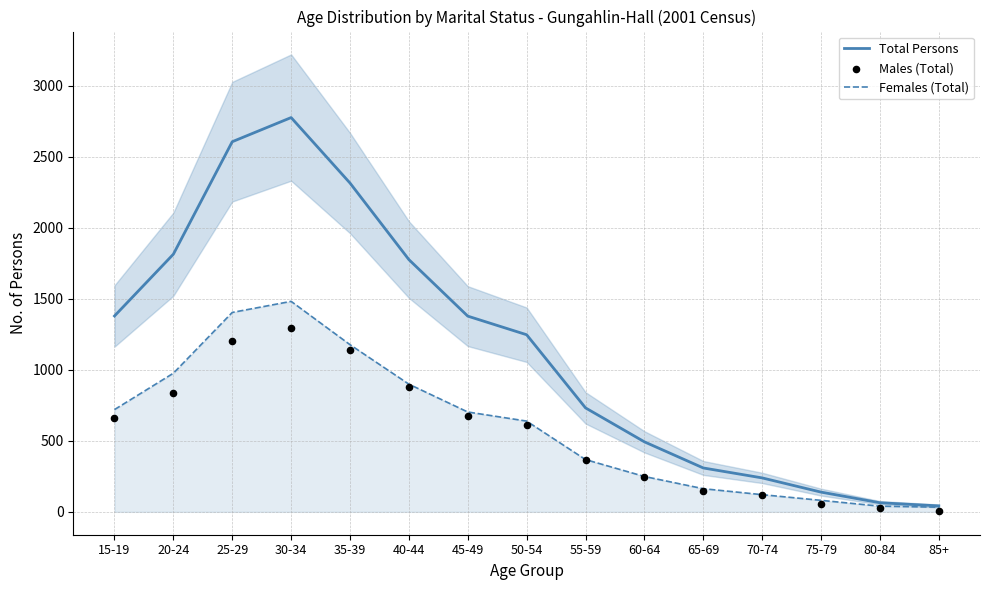

Is the value of Total Persons at 75-79 greater than the value of Males (Total) at 25-29?

No